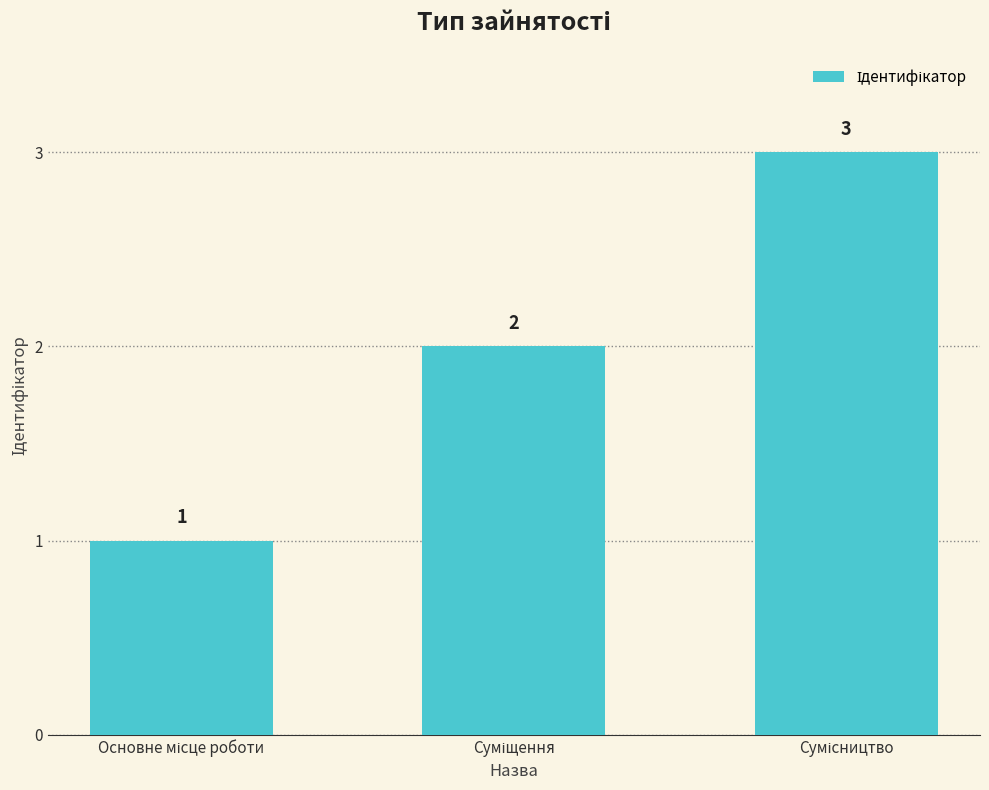

What is the sum of all values?

6